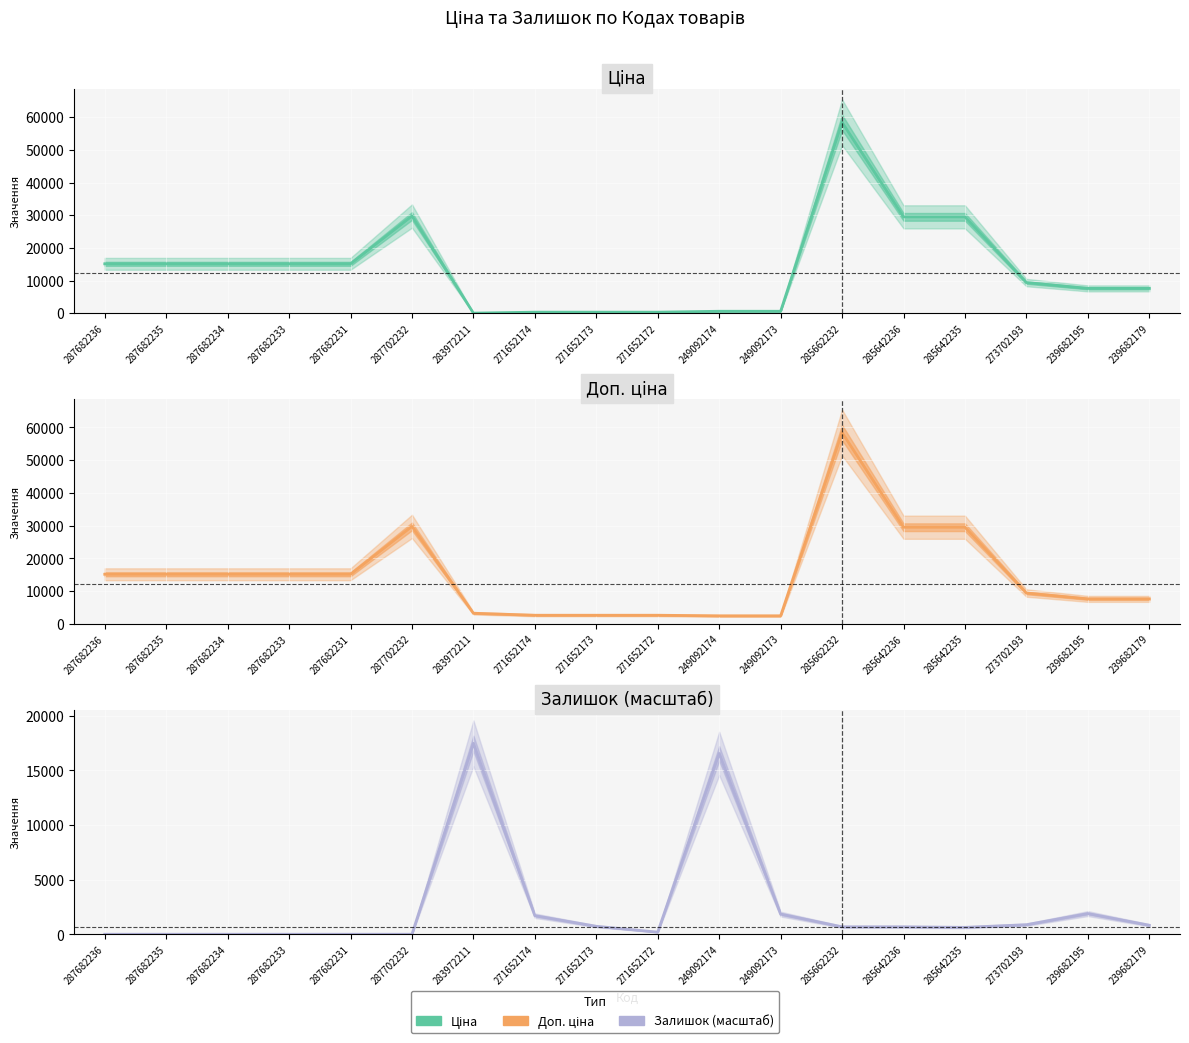

How many lines are shown in the chart?

3